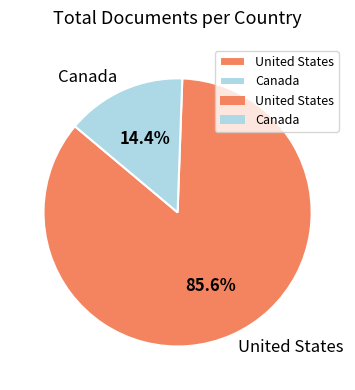

To the nearest percent, what is the average slice percentage?

50%